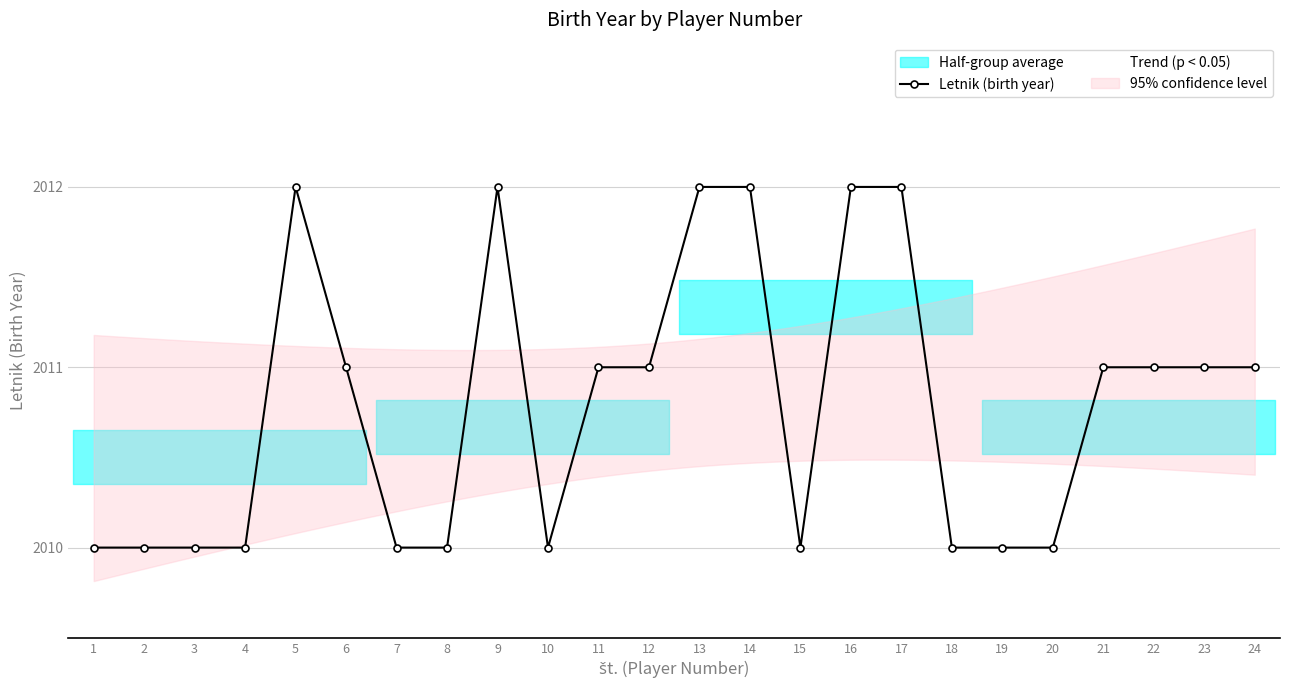

How many values exceed 2011?

6